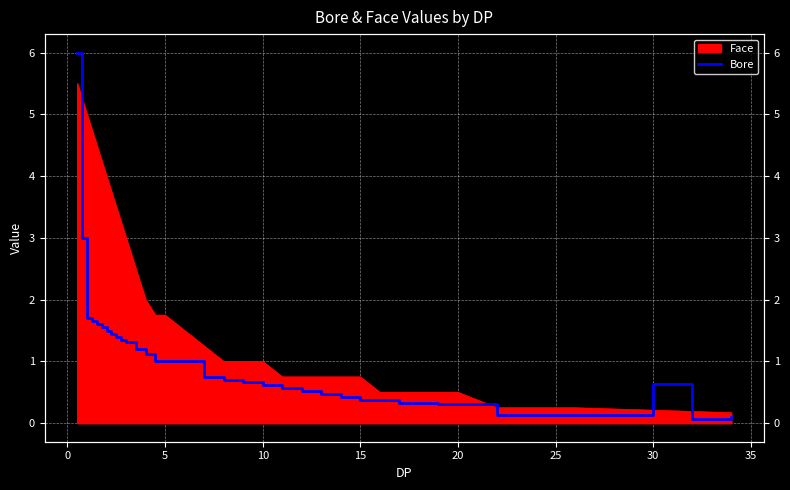

What is the difference between the maximum and minimum values?

5.9